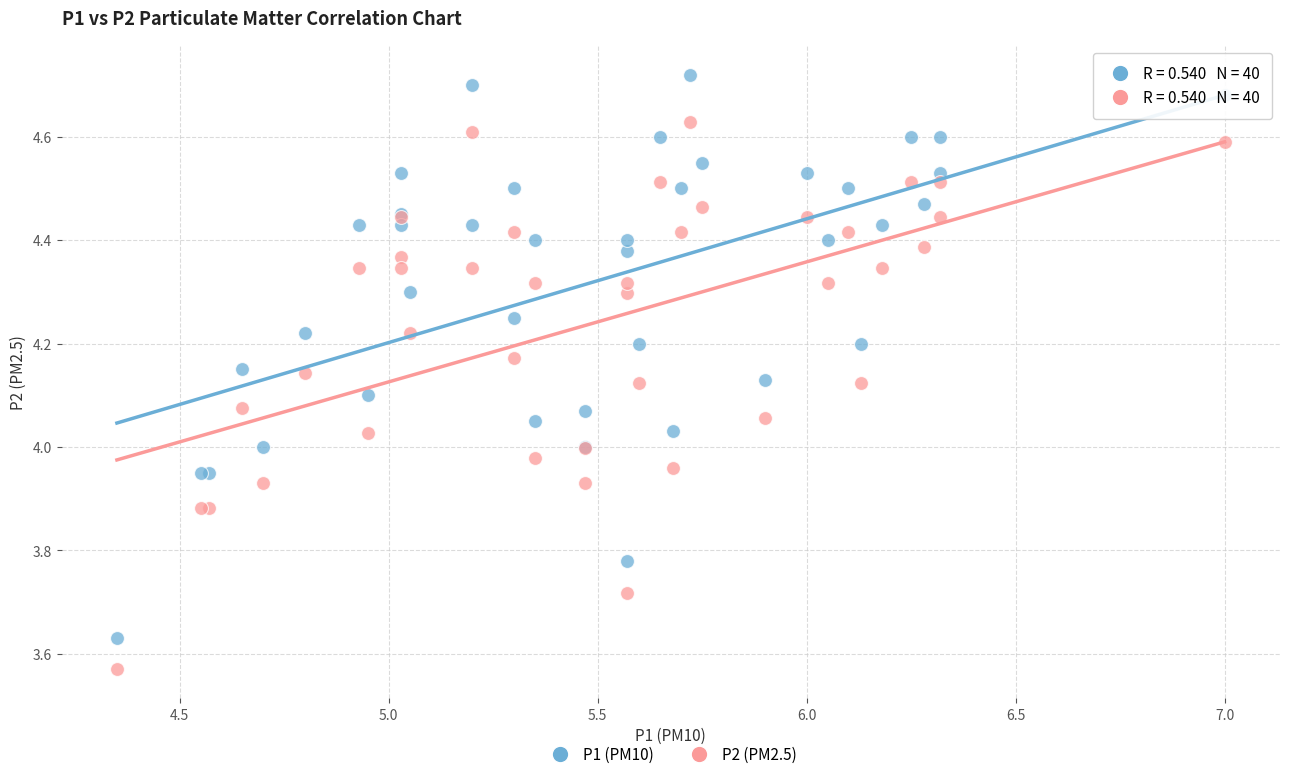

Which series contains the highest Y value?

P1 (PM10)